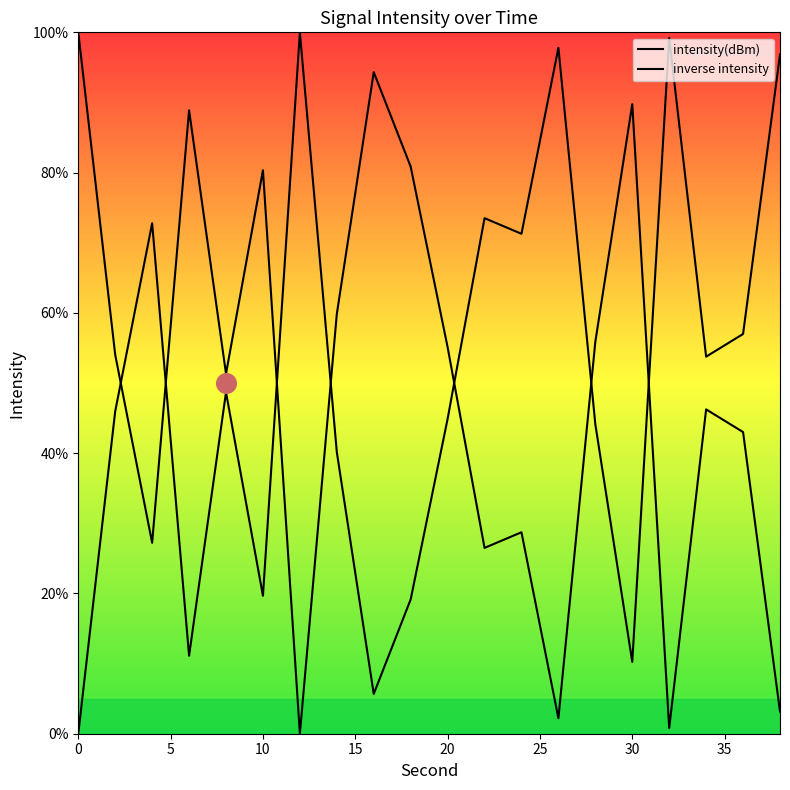

Between 36 and 4, which is larger?

36